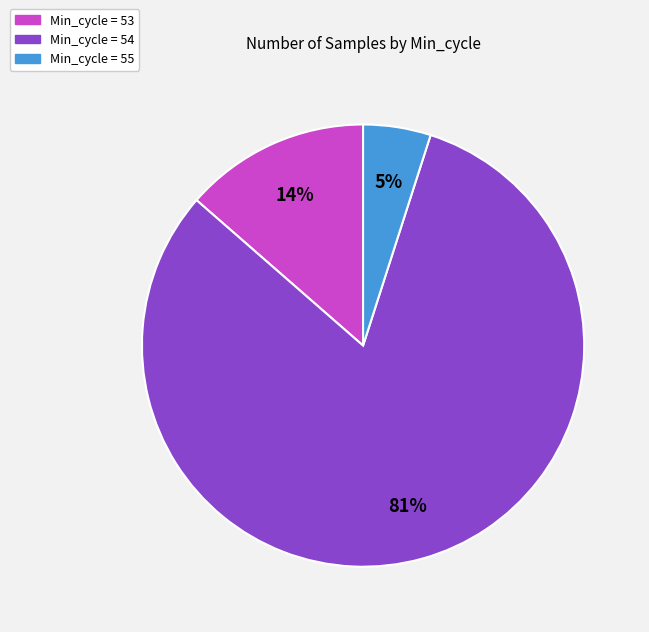

Count the number of slices in the pie.

3